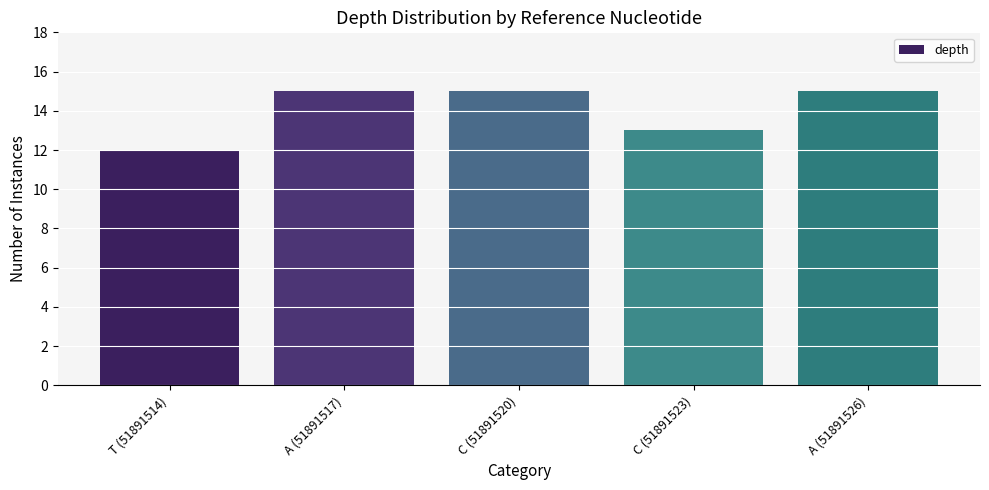

What is the average value?

14